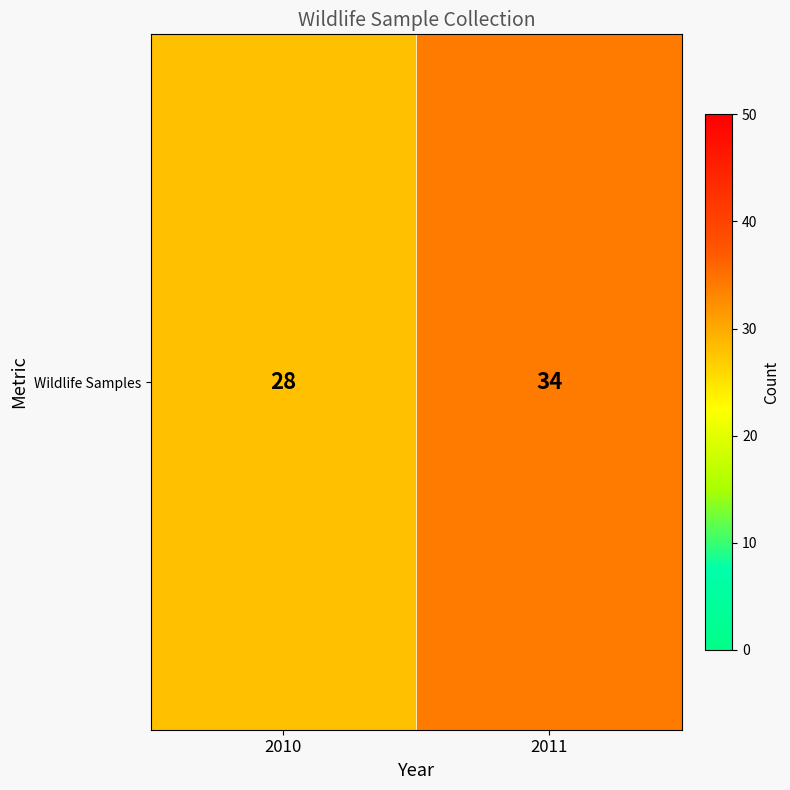

Which has a higher value, 2011 or 2010?

2011